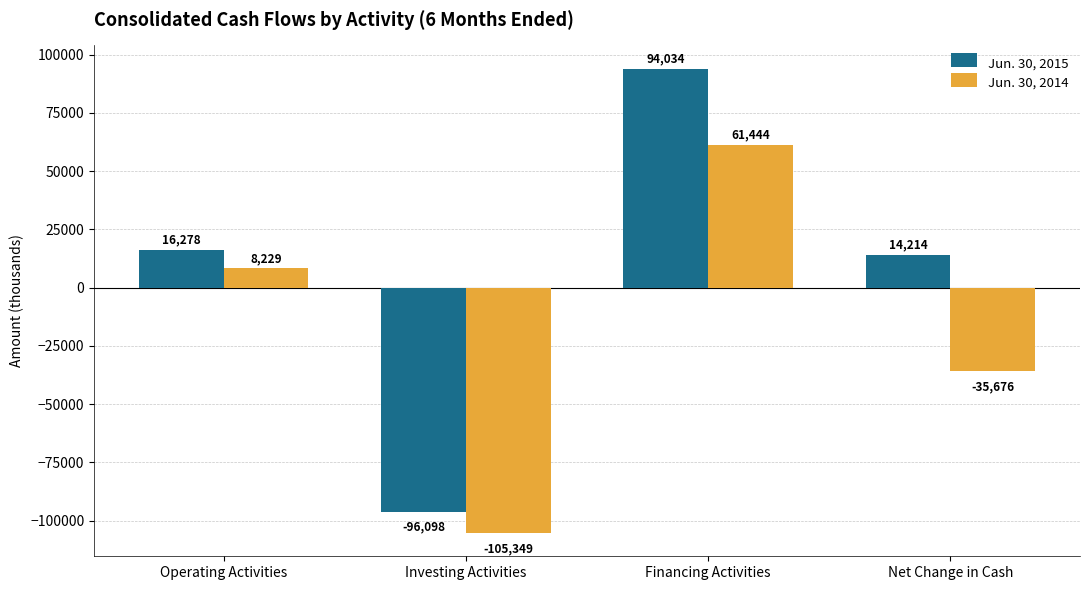

How many series are shown in this chart?

2